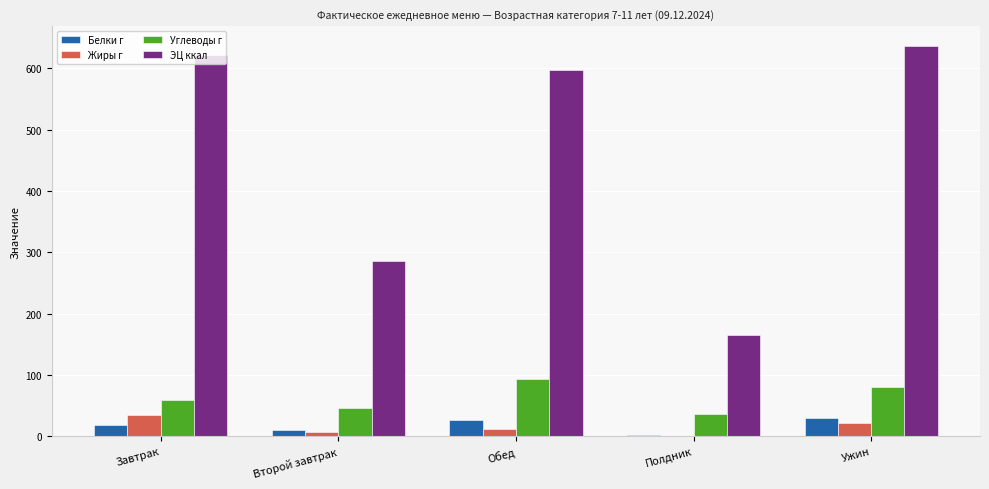

How many data points does each series have?

5